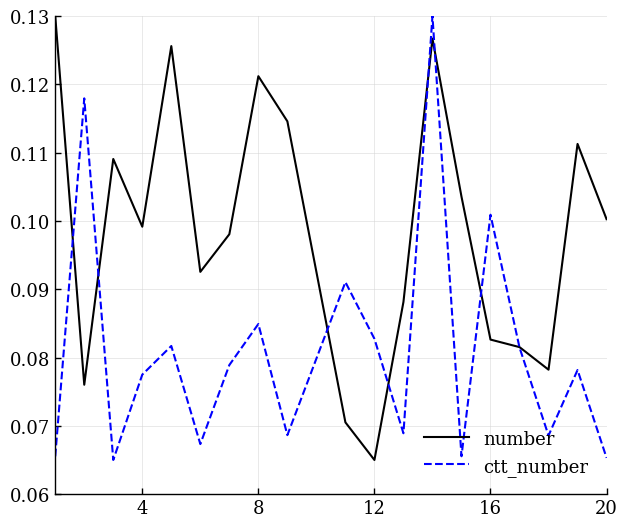

Which series has the largest total across all categories?

number